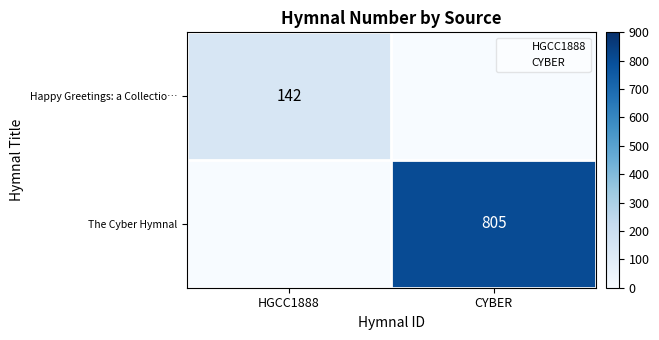

The value of Happy Greetings: a Collectio… at HGCC1888 is 81. True or false?

False